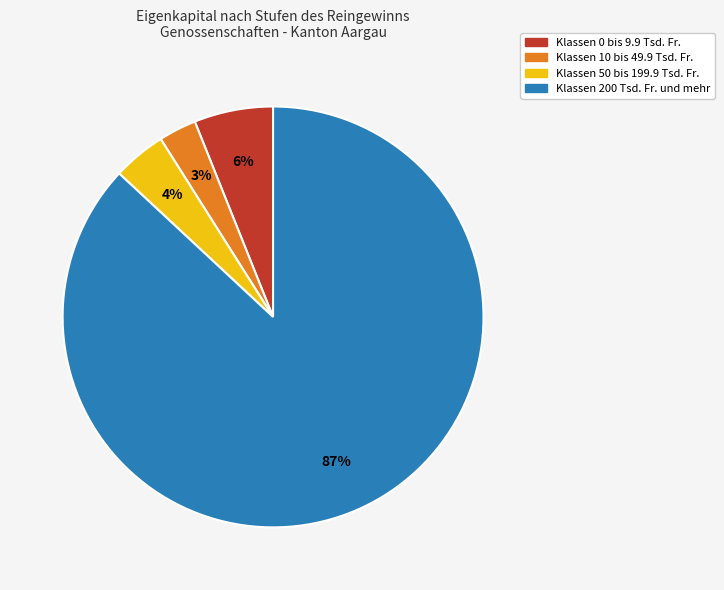

What percentage is the Klassen 50 bis 199.9 Tsd. Fr. slice, to the nearest percent?

4%